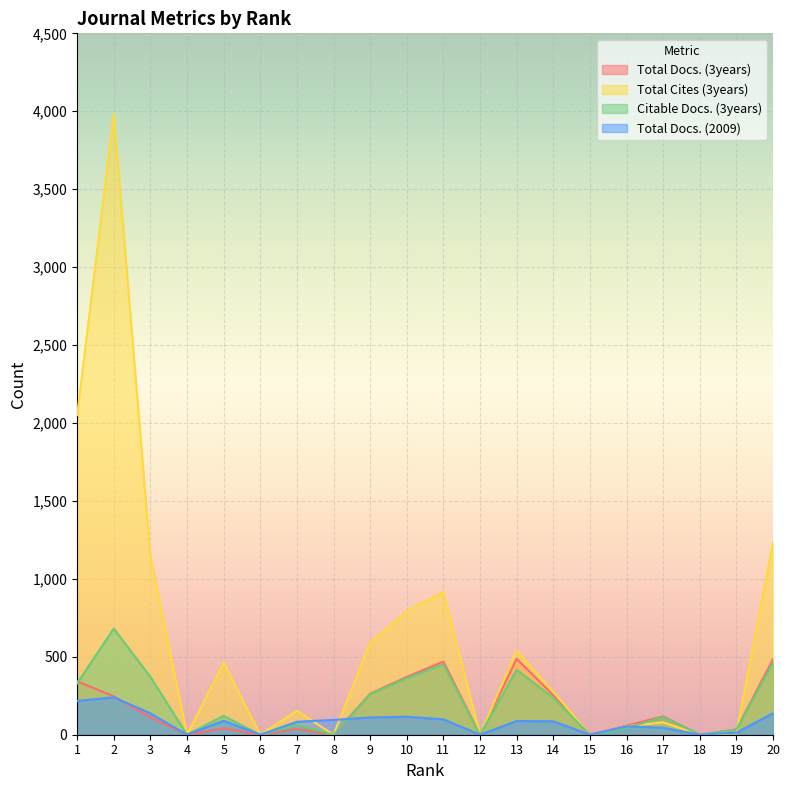

True or false: Citable Docs. (3years) has more than 1 interior local peaks.

True